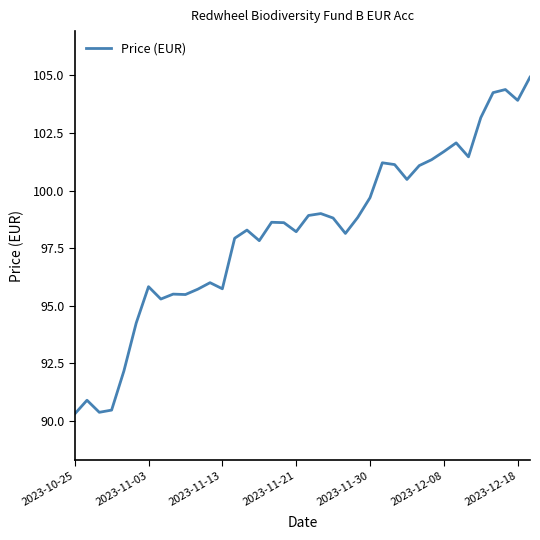

Count the number of categories in the chart.

38